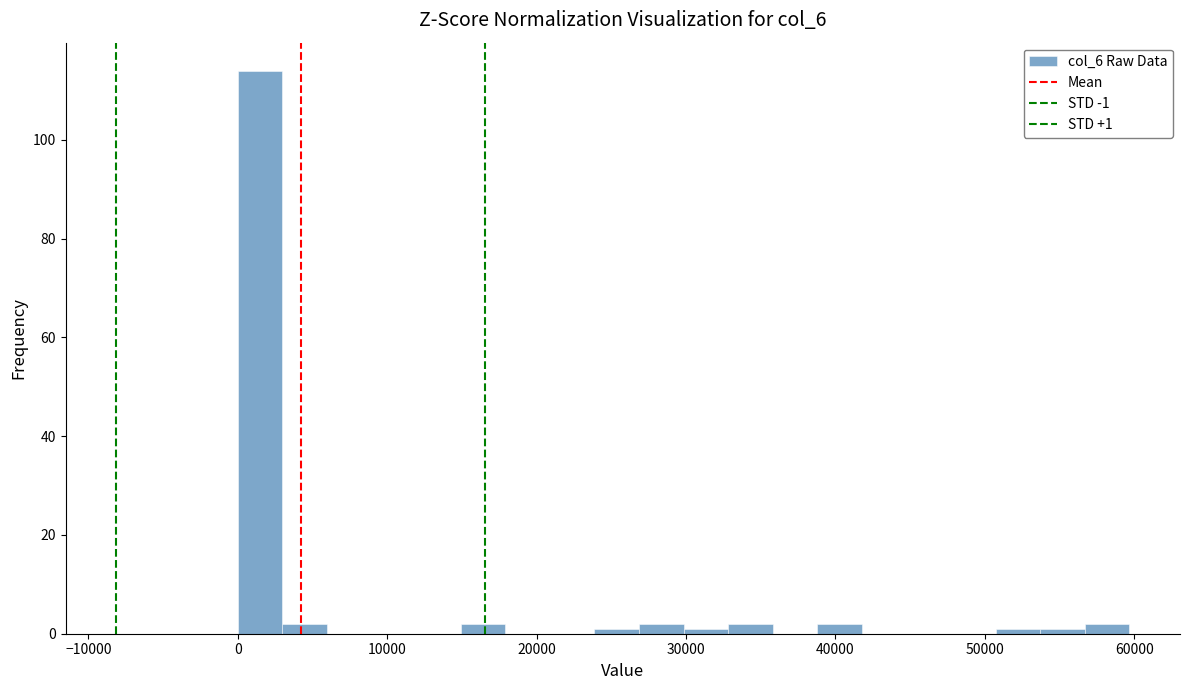

Around what value on the x-axis is the tallest bar? Give the approximate position of its centre, as read against the axis.

1000